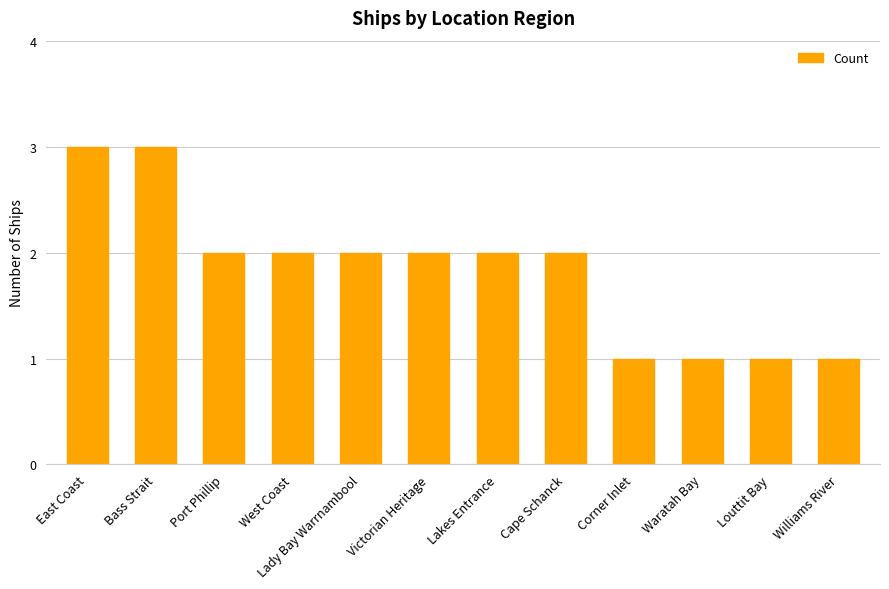

Approximately how many times larger is the value at Cape Schanck compared to Lakes Entrance?

1.0